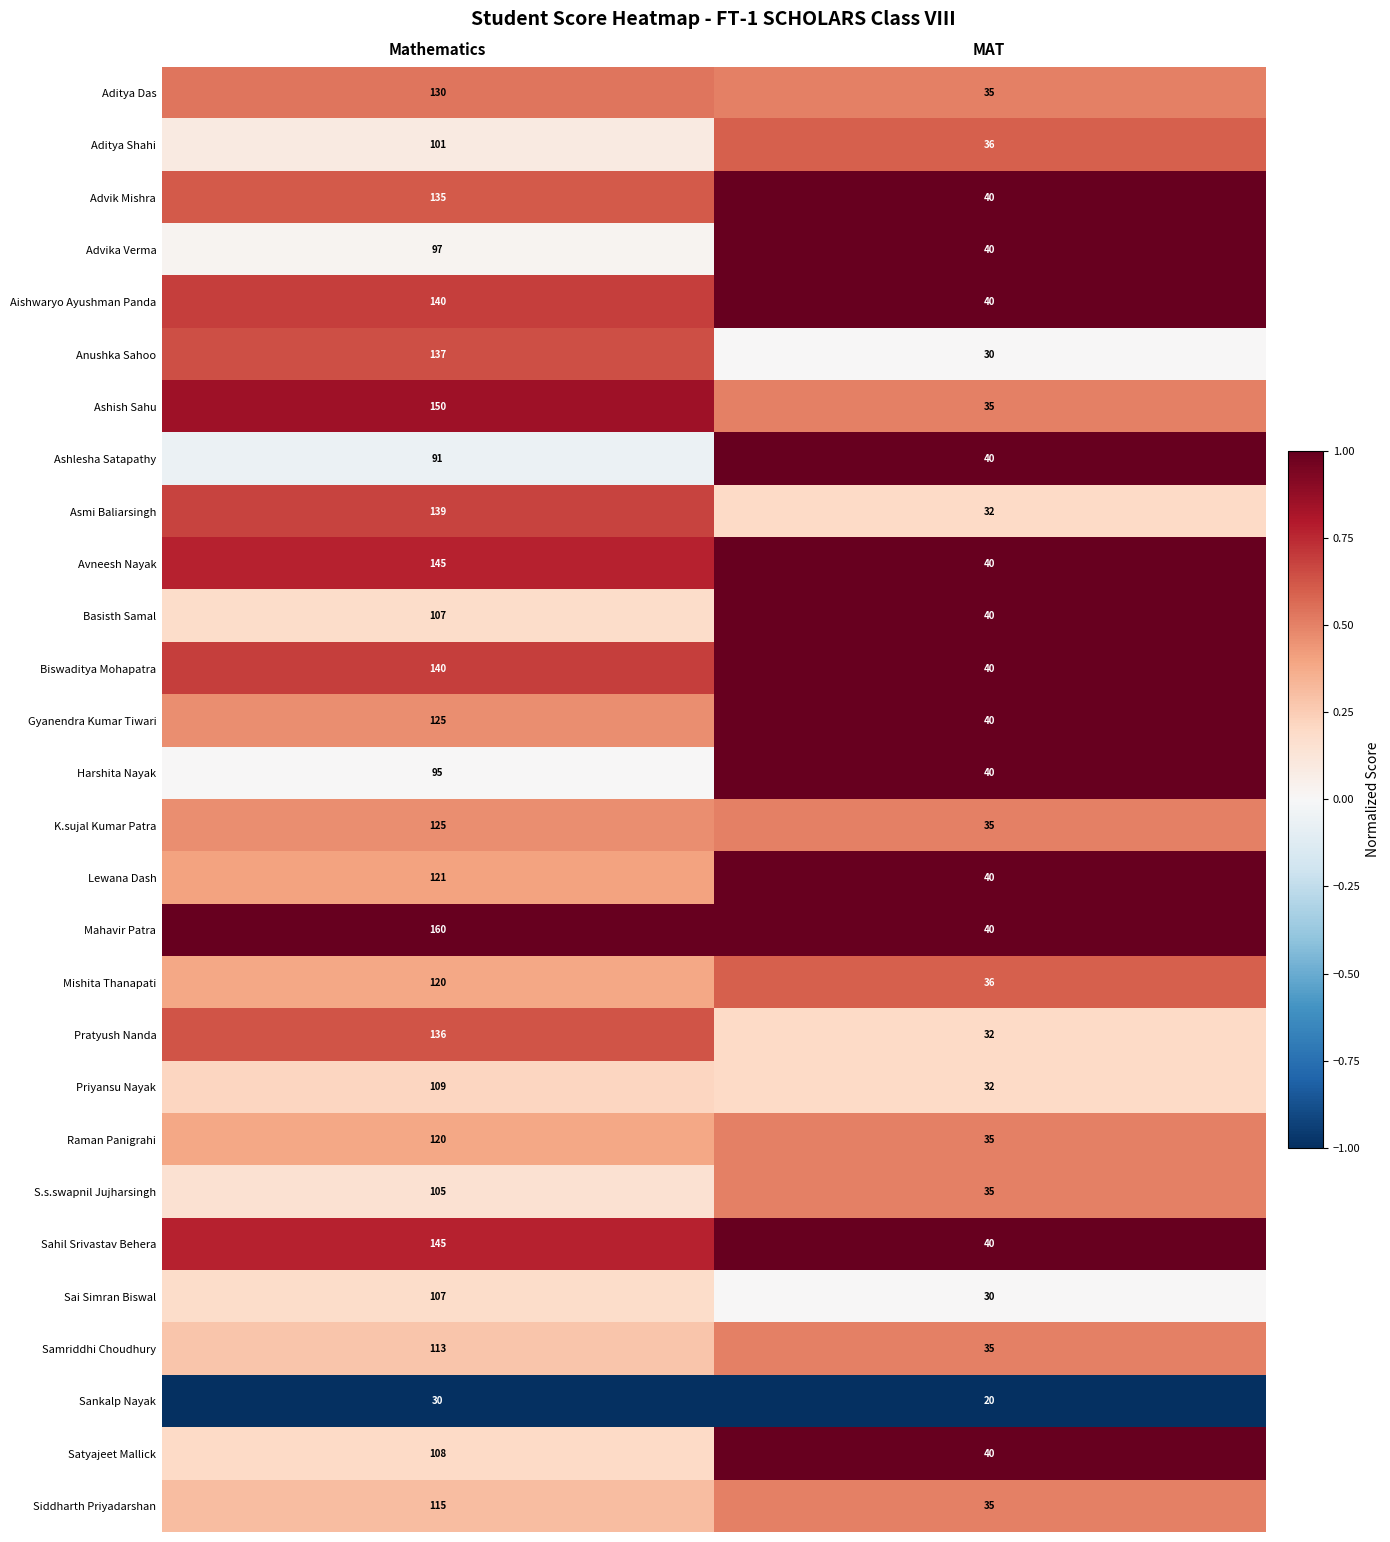

List the labels in order of Sankalp Nayak value, largest first.

Mathematics, MAT